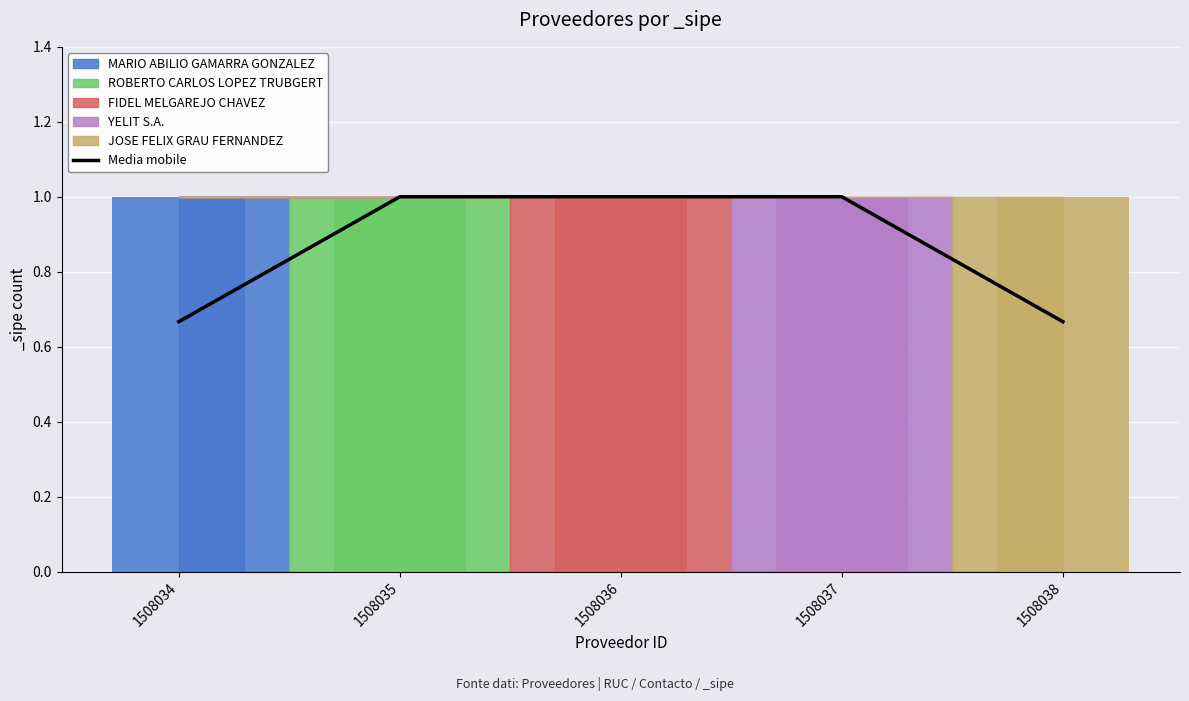

What is the change in value from 1508034 to 1508037?

+0.3